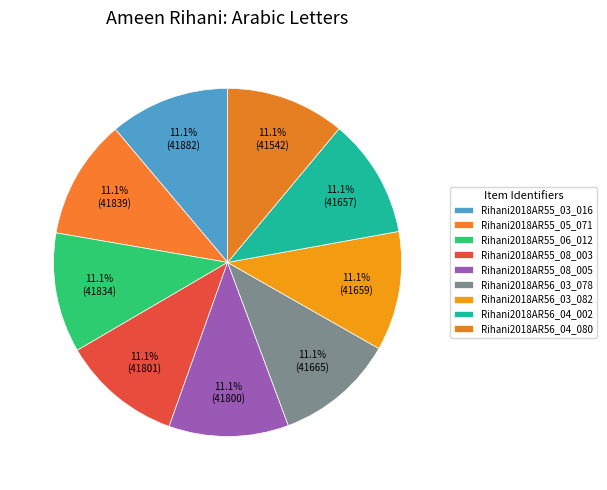

How many slices are in this pie chart?

9